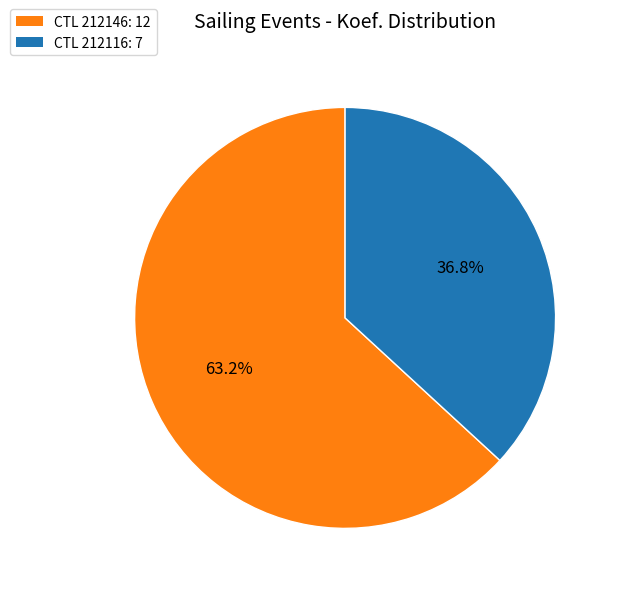

How many slices are in this pie chart?

2